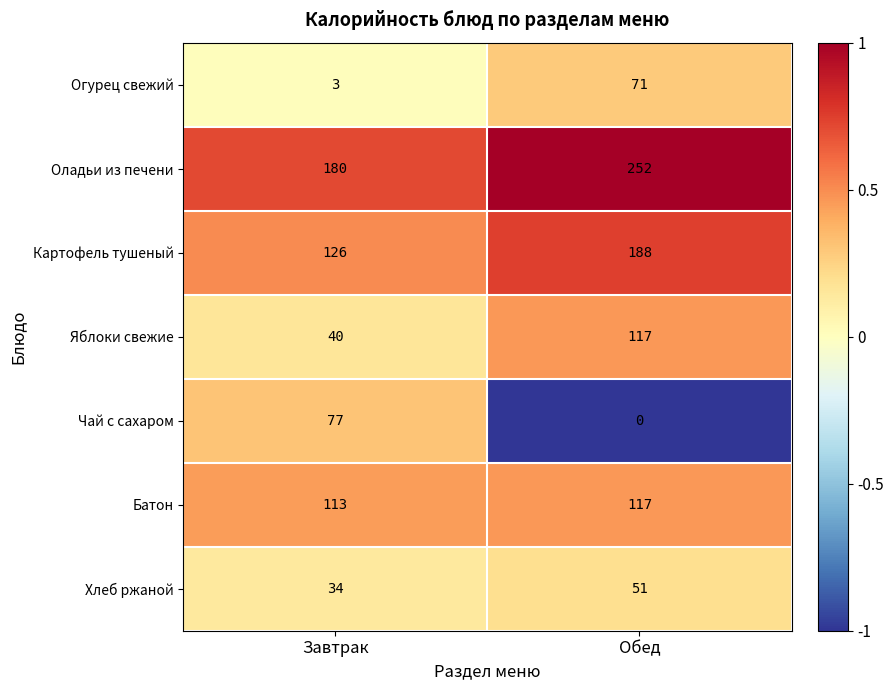

The Яблоки свежие series shows 40 at Завтрак. True or false?

True